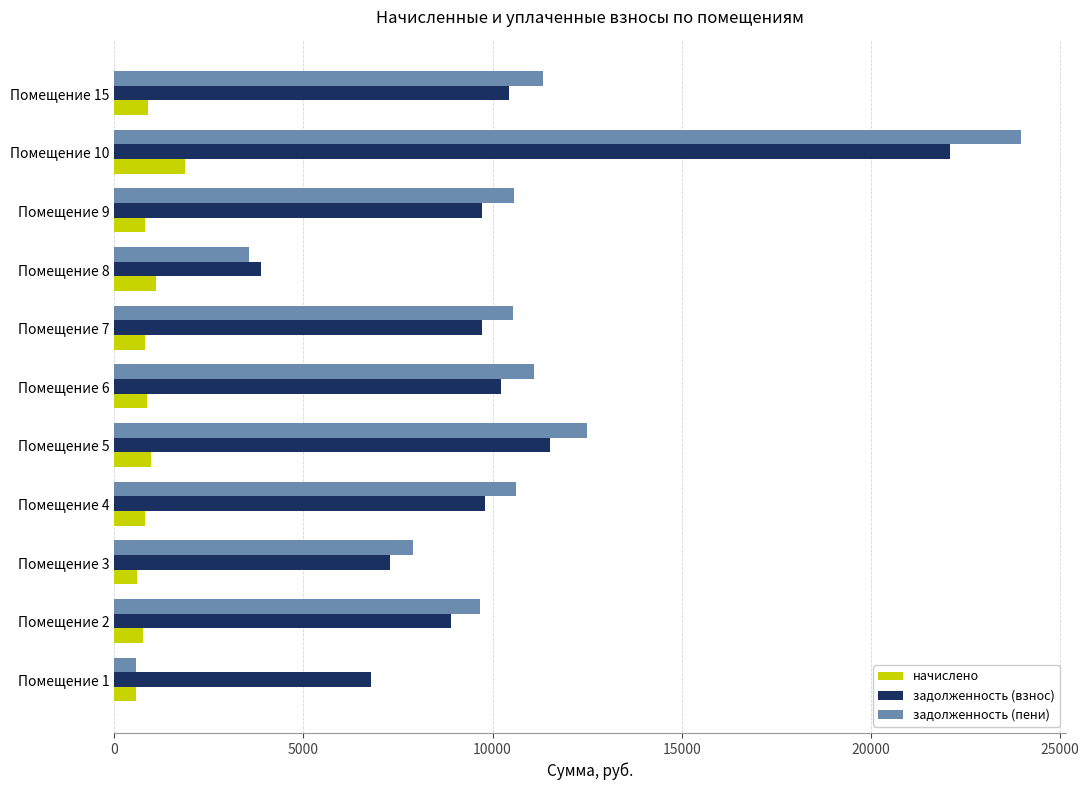

Rank the series by their maximum value, from highest to lowest.

задолженность (пени), задолженность (взнос), начислено